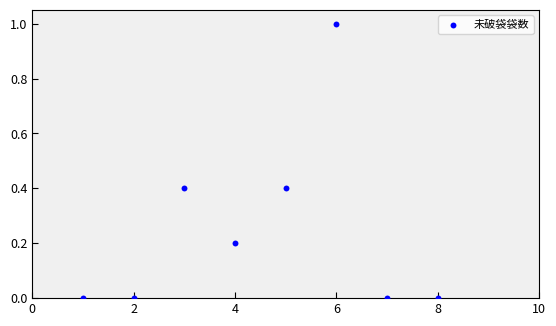

What is the range of X values (max minus min)?

7.0